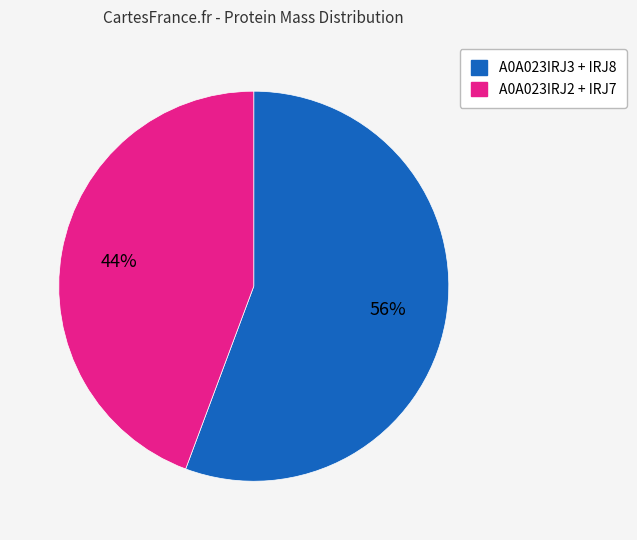

How many slices are in this pie chart?

2